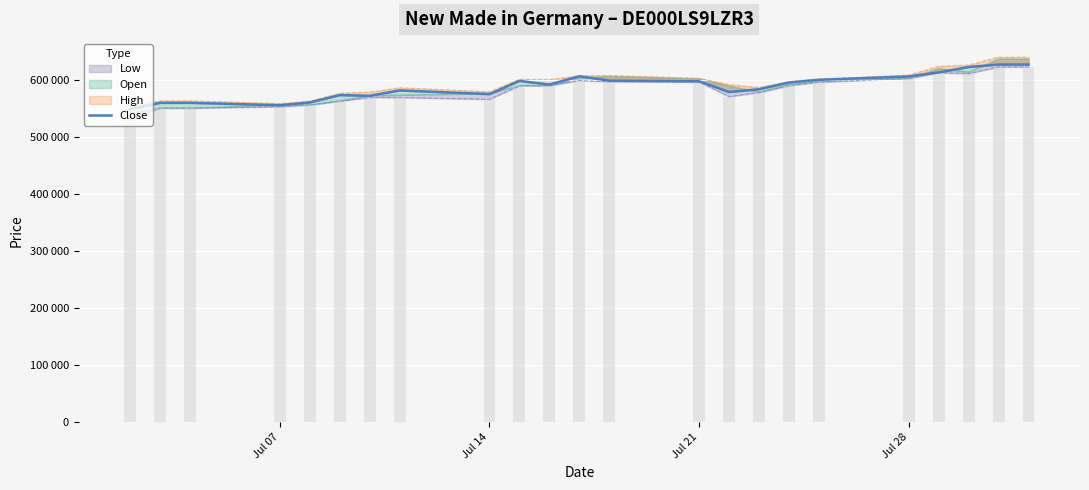

How many bars are there in total?

23